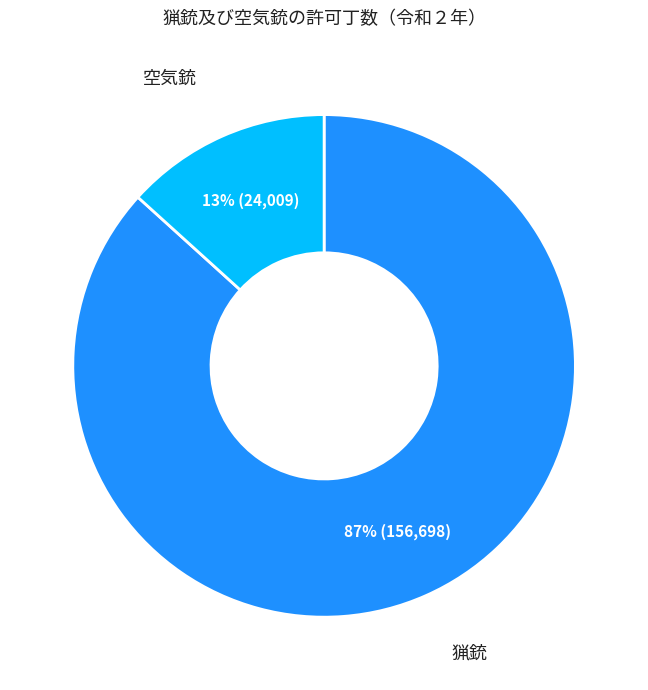

True or false: 空気銃 accounts for 13% of the total.

True